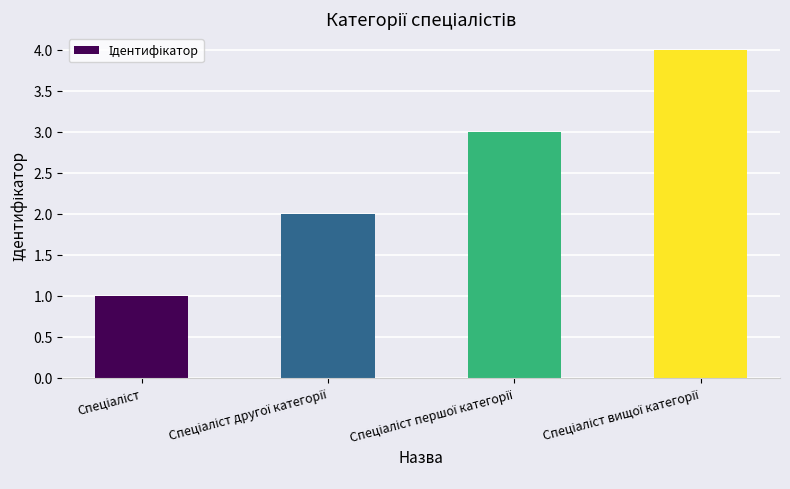

What is the maximum value shown in the chart?

4